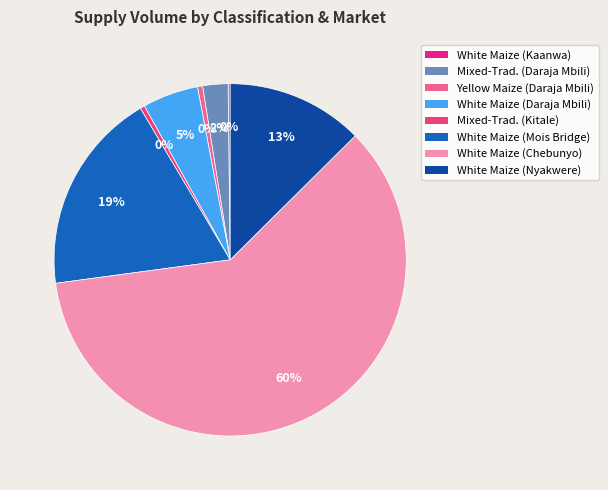

Which category accounts for the majority?

White Maize (Chebunyo)